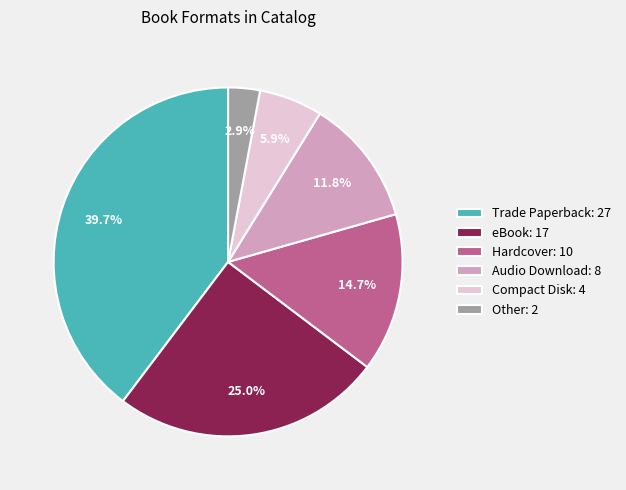

Combined, do Other and Compact Disk account for over 50%?

No